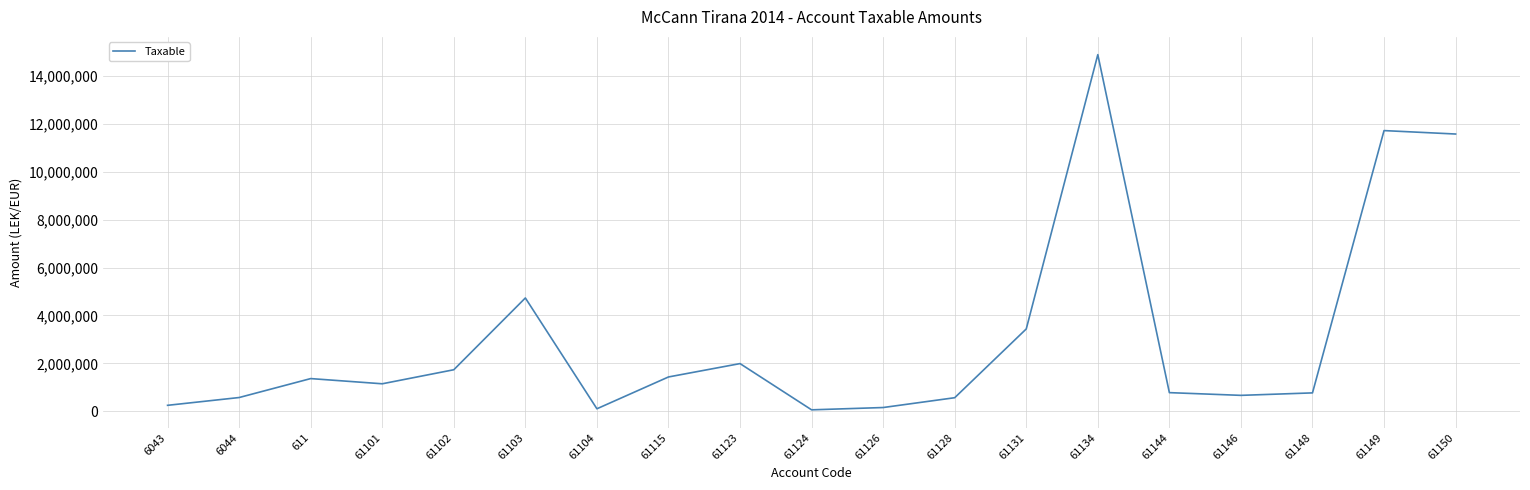

What is the maximum value shown in the chart?

14887859.8